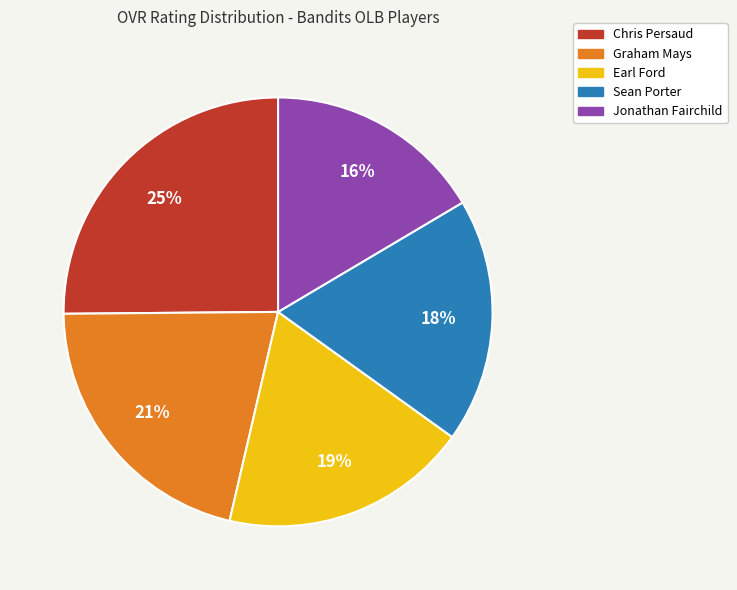

Is the sum of Earl Ford and Jonathan Fairchild greater than half?

No